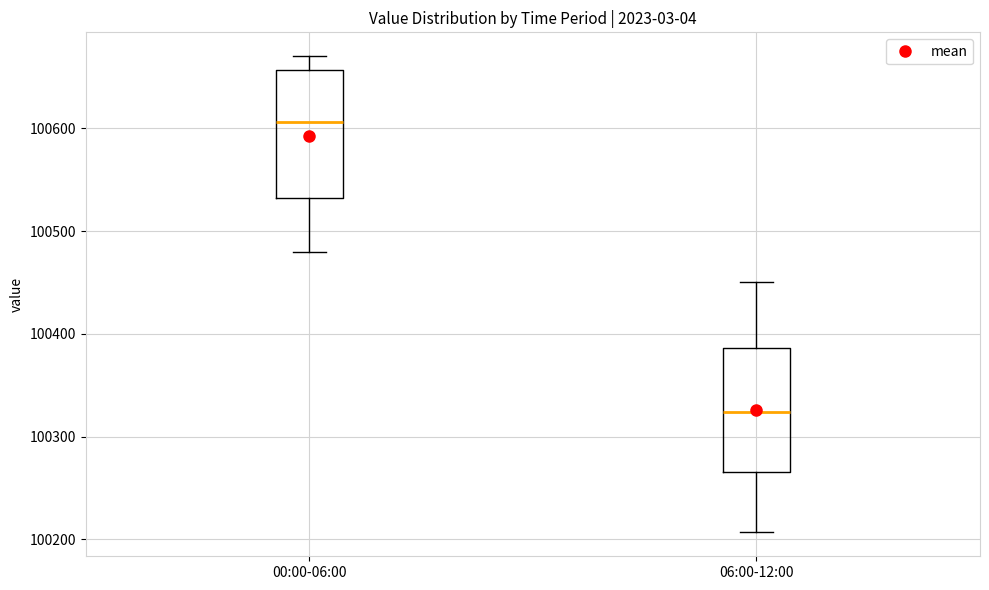

Which box's median line is the highest?

00:00-06:00